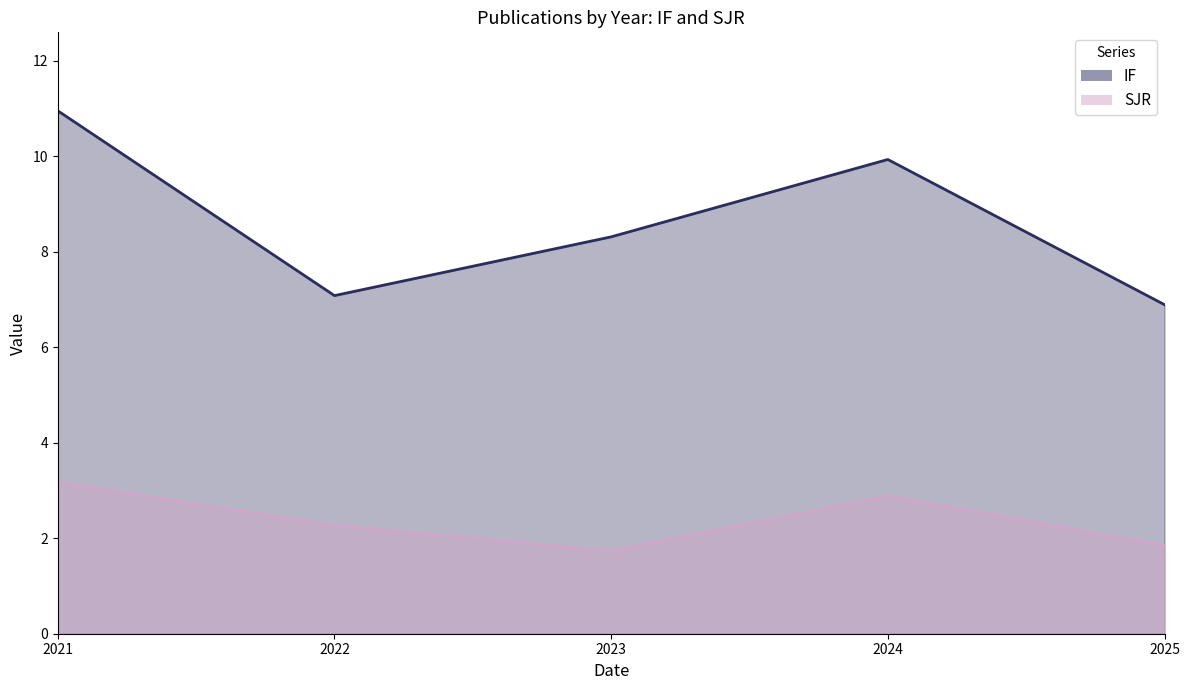

Which series has the largest total across all categories?

IF